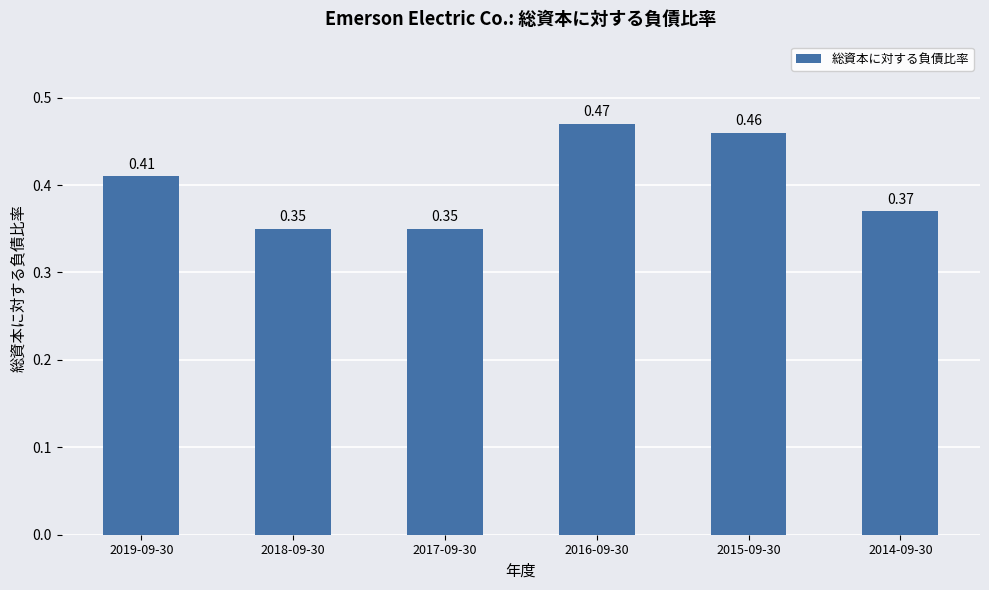

Which has a higher value, 2019-09-30 or 2014-09-30?

2019-09-30